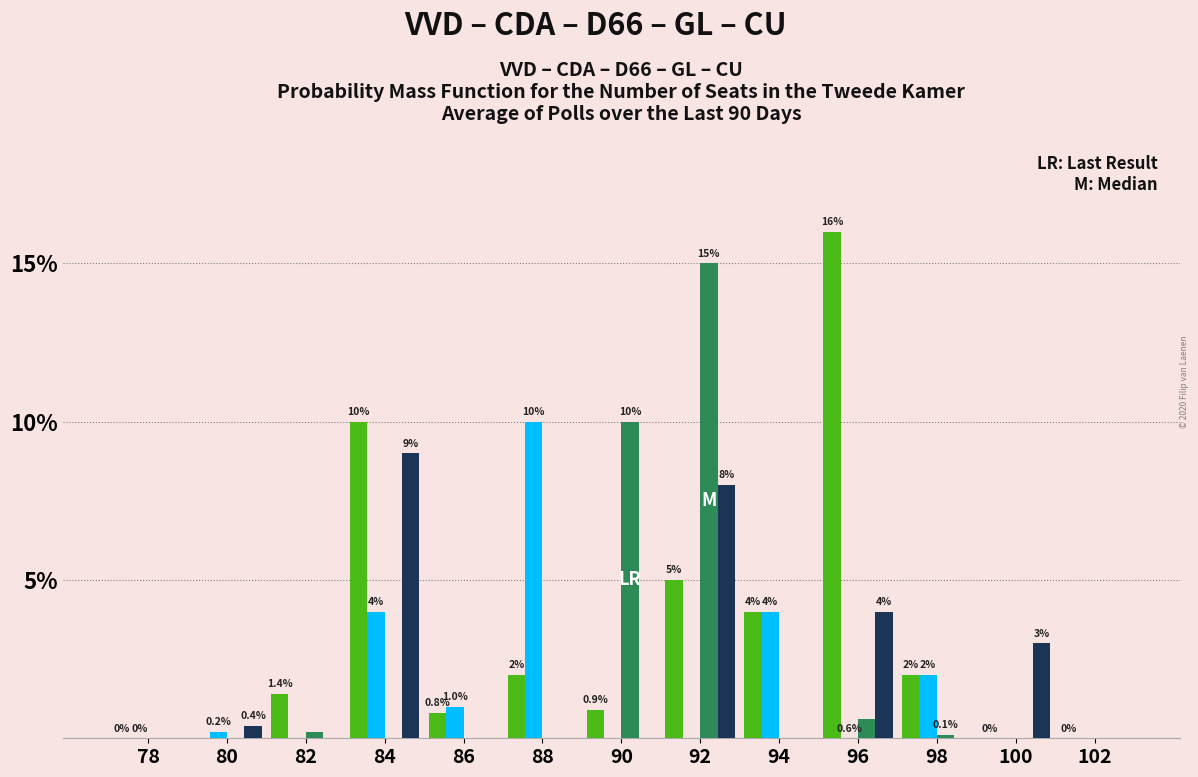

At which category does the chart reach its peak across all series?

96